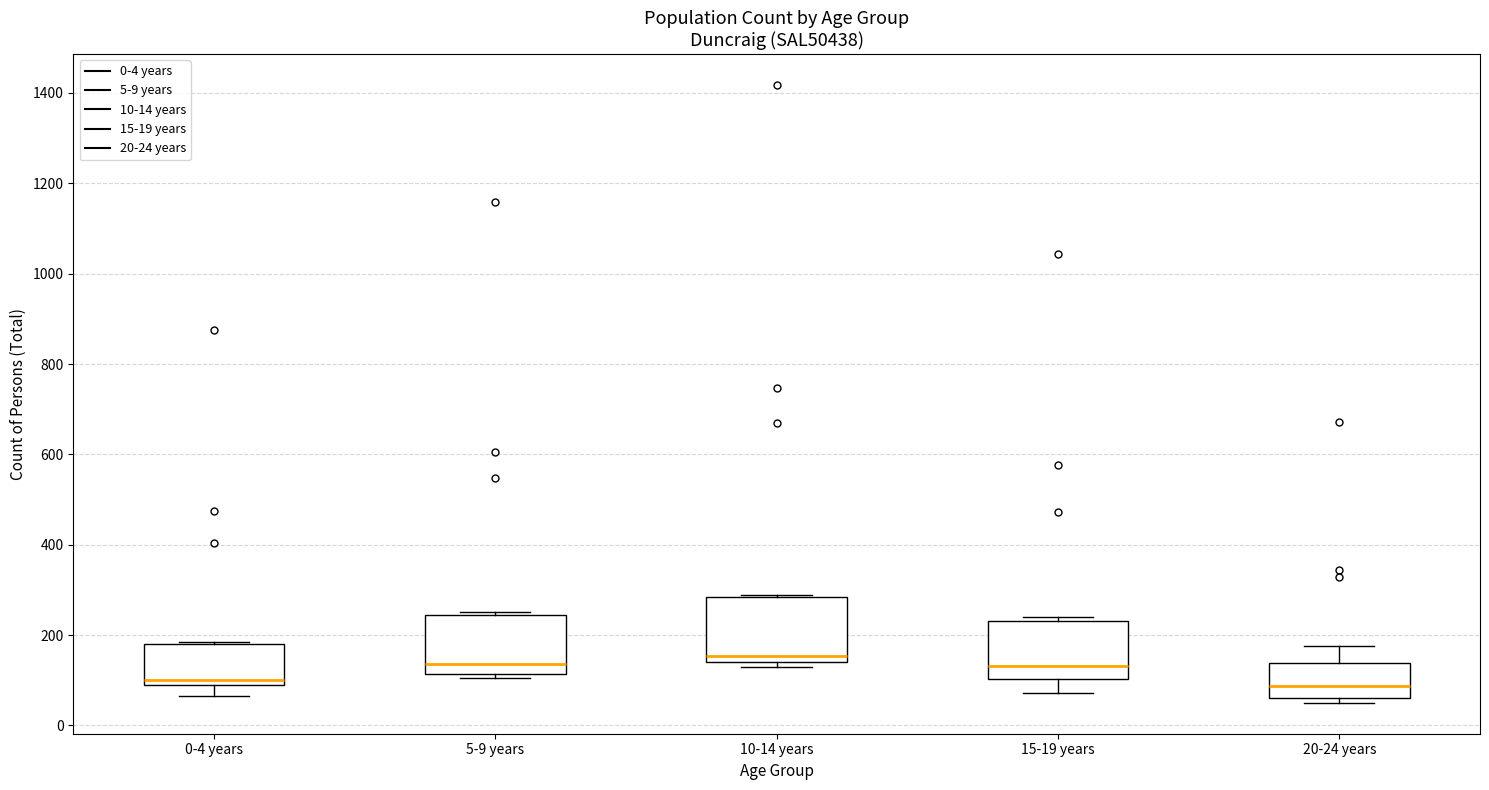

Where does the median line of the box for 0-4 years sit on the y-axis? The values are not printed on the chart, so give them approximately, as read against the axis.

100